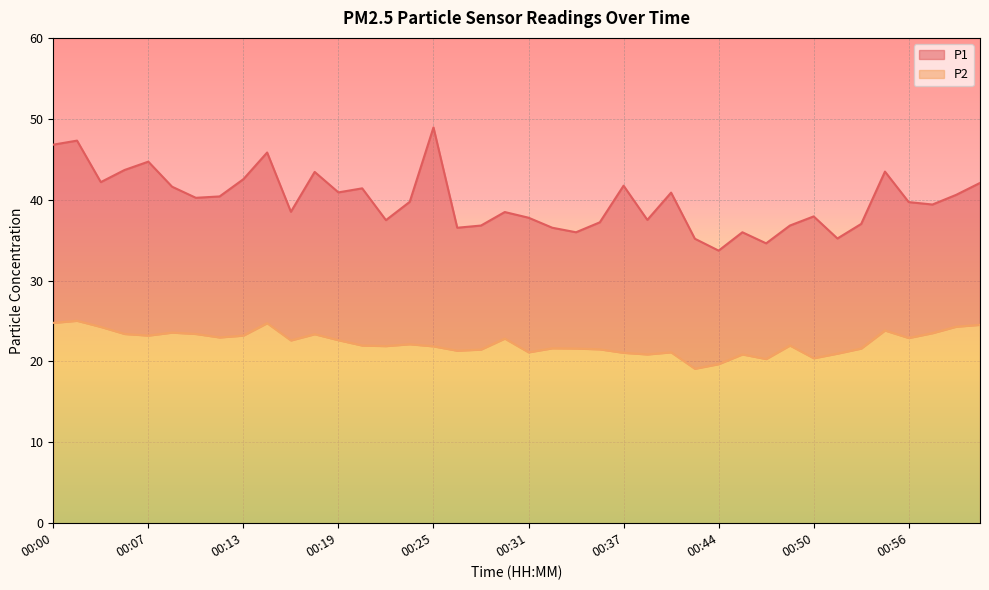

The value of P1 at 00:42 is 35.2. True or false?

True